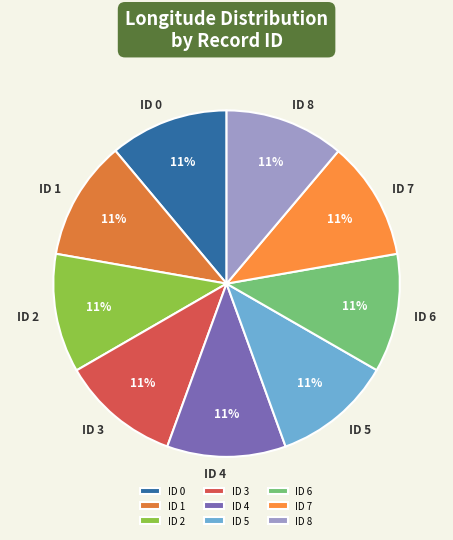

To the nearest percent, what is the combined percentage of ID 2 and ID 8?

22%